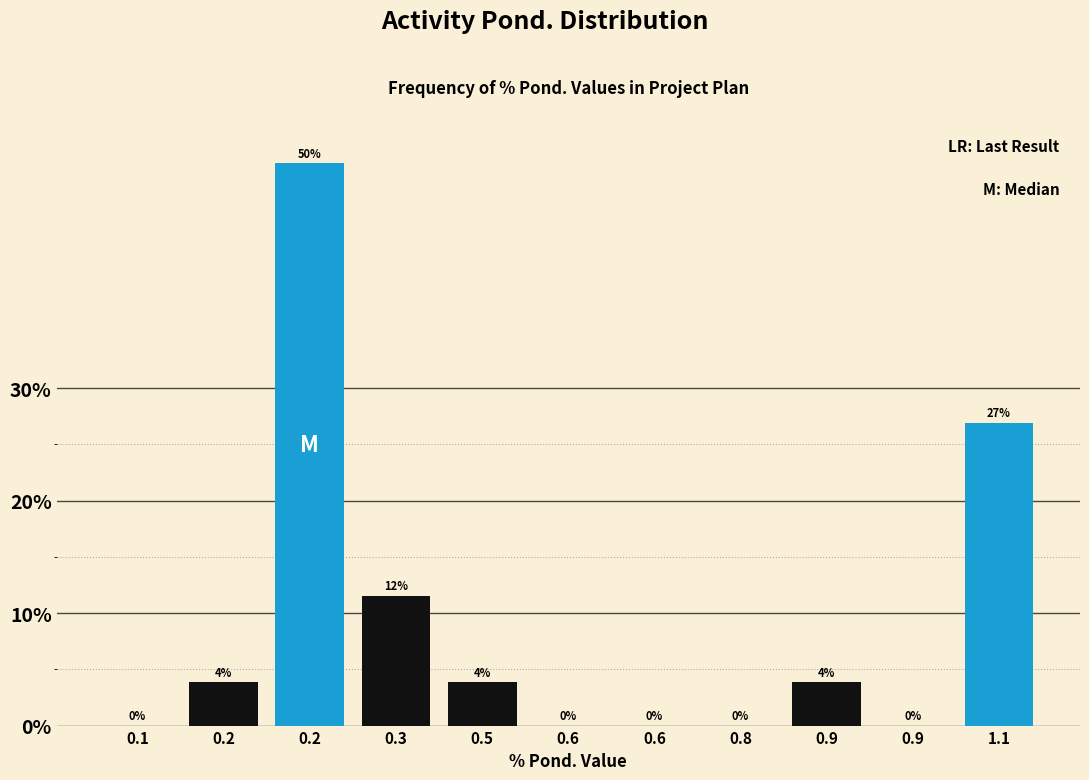

Count the number of data series in this chart.

1